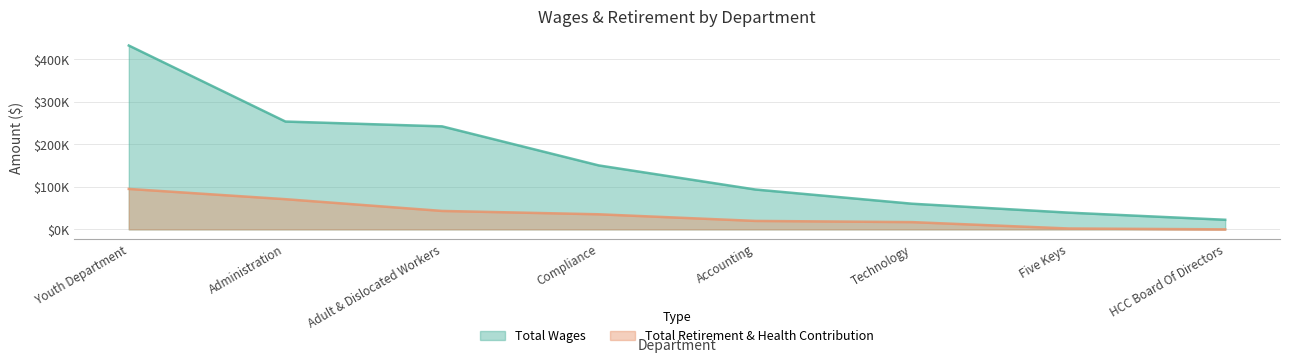

Reading left to right, extract all data points from this chart.

Total Wages: 431583	253109	241826	150132	93549	60212	39259	22500
Total Retirement & Health Contribution: 94926	70847	43257	35384	19818	17012	2035	0